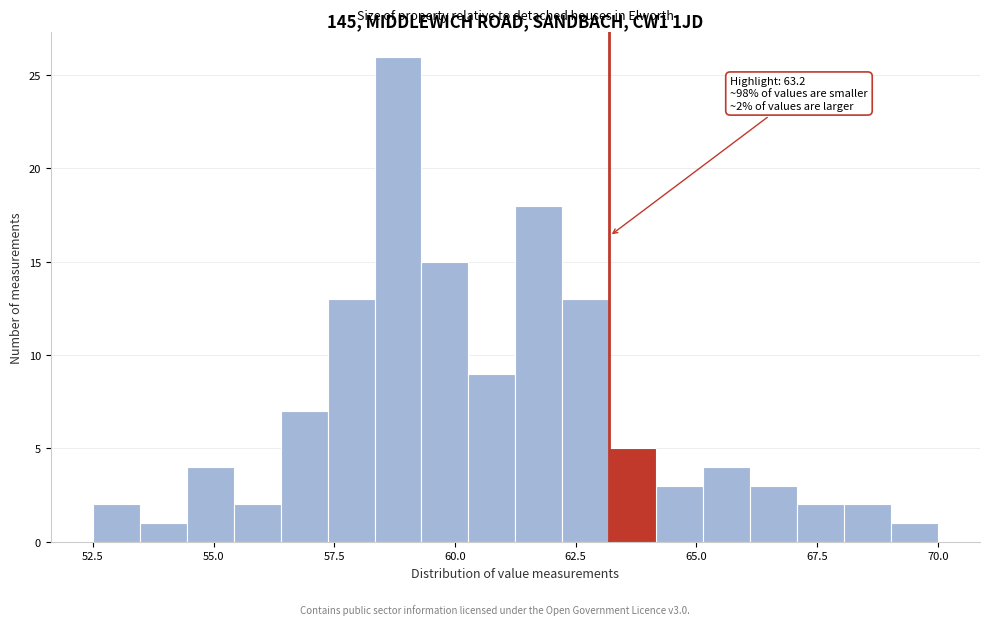

Read against the x-axis, roughly where is the centre of the tallest bar?

59.0